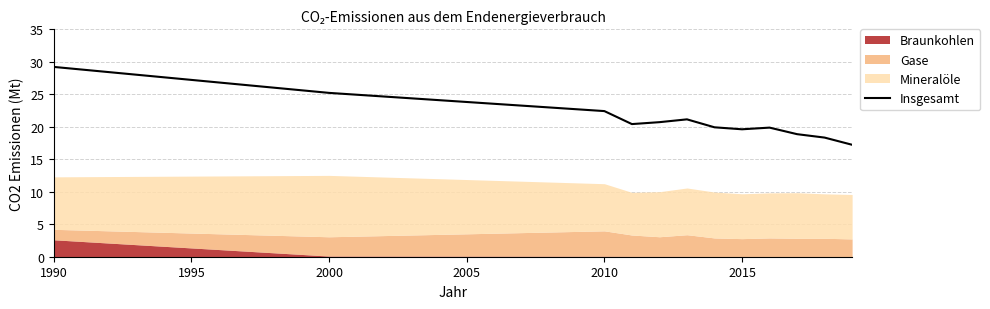

Is it true that Insgesamt equals 42.2 at 2000?

False